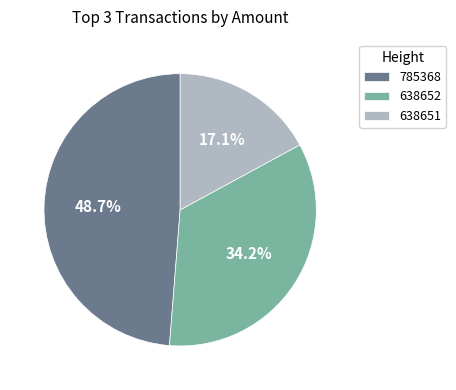

Count the number of slices in the pie.

3